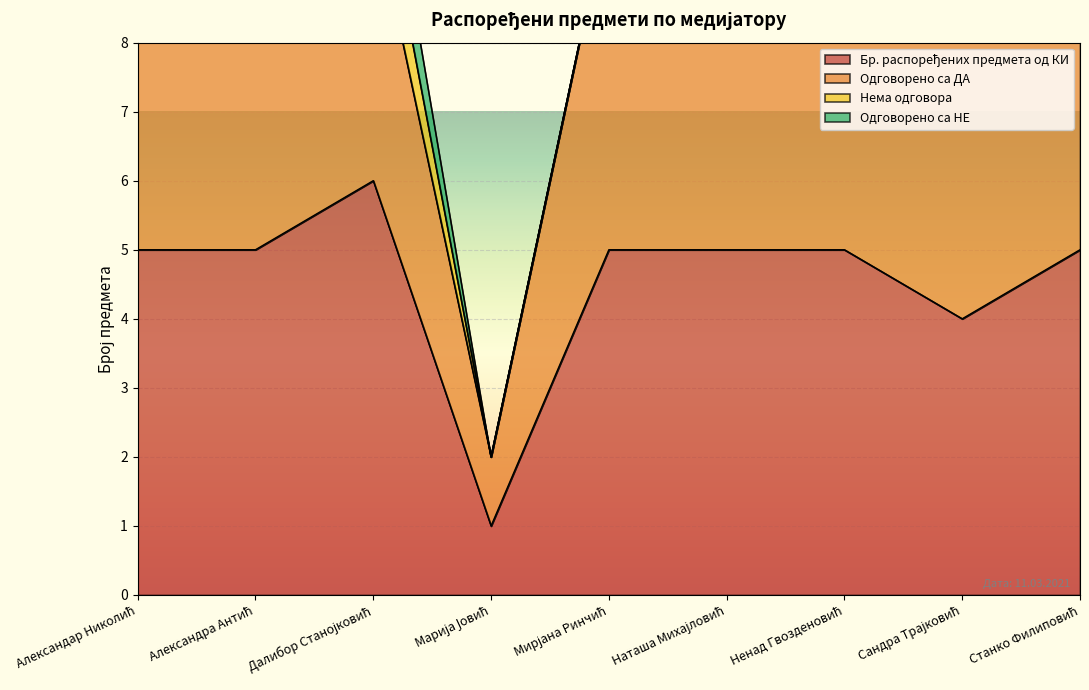

What position from the left is Станко Филиповић?

9